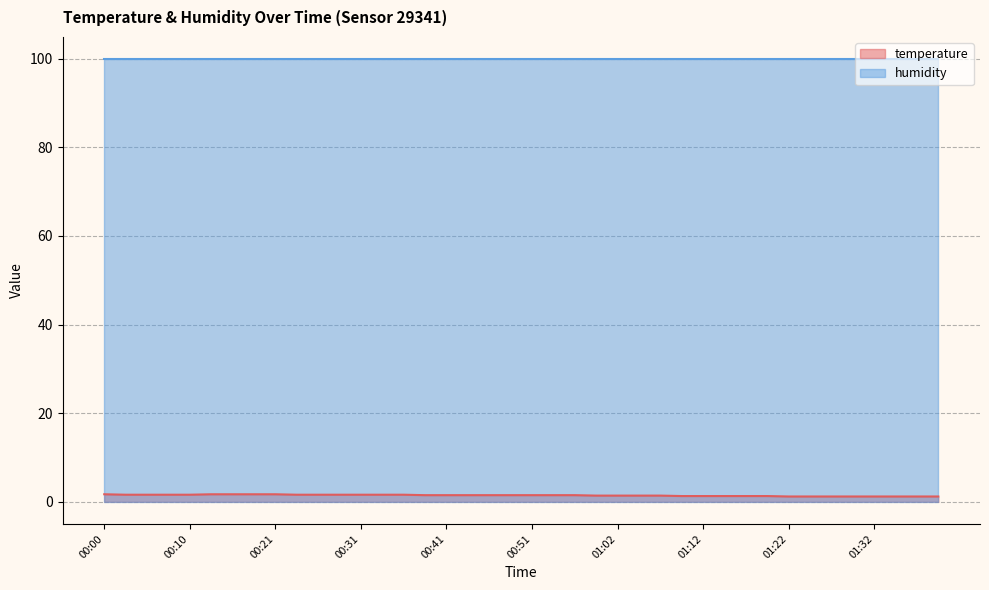

Which series has the largest total across all categories?

humidity